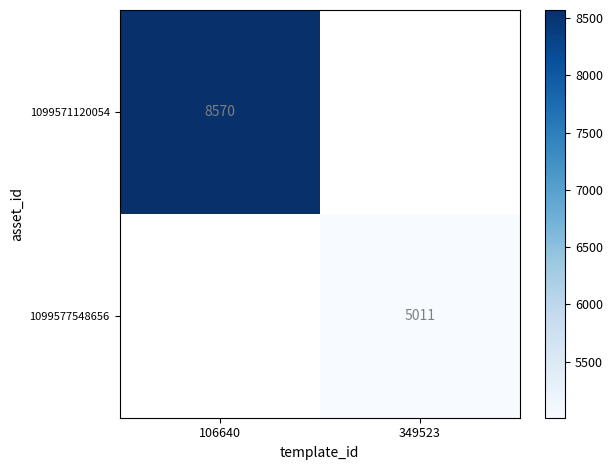

Is it true that 1099571120054 equals 8570 at 106640?

True